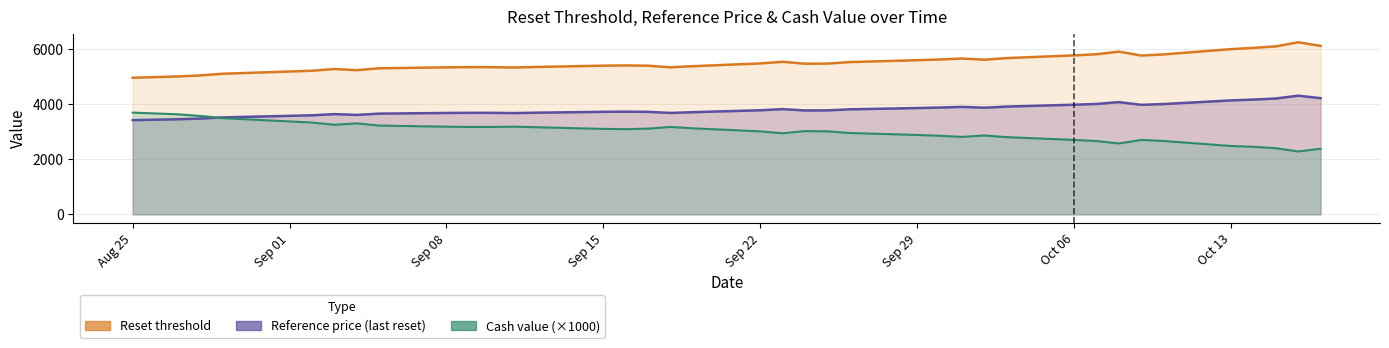

True or false: Cash value has more than 0 points higher than both neighbors.

True